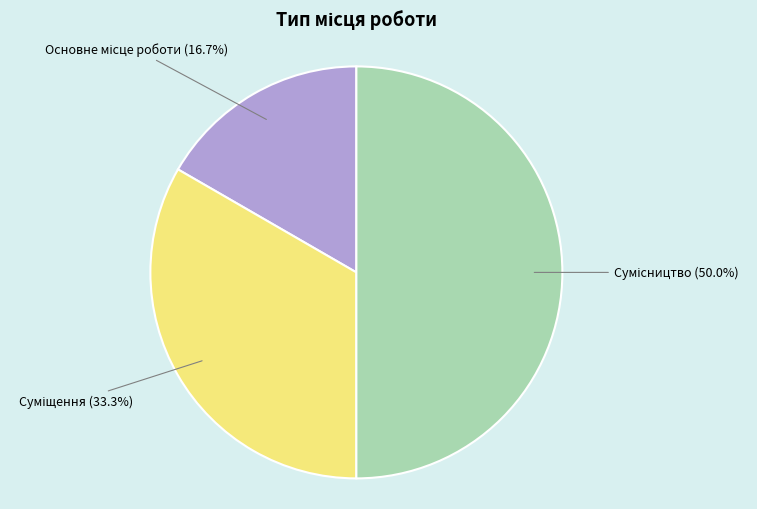

Approximately how many times larger is the value at Суміщення compared to Основне місце роботи?

2.0